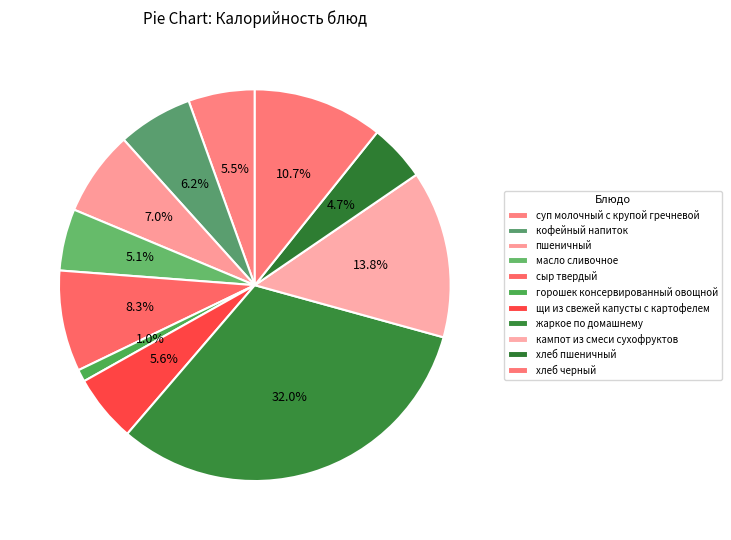

Does щи из свежей капусты с картофелем represent more than half of the total?

No